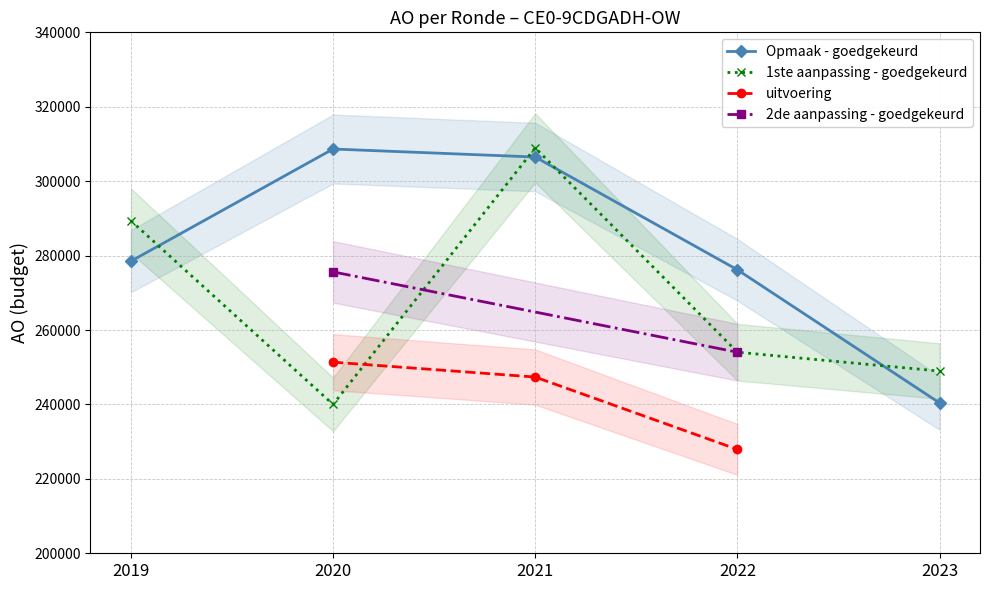

Where is the first local maximum for 1ste aanpassing - goedgekeurd?

2021